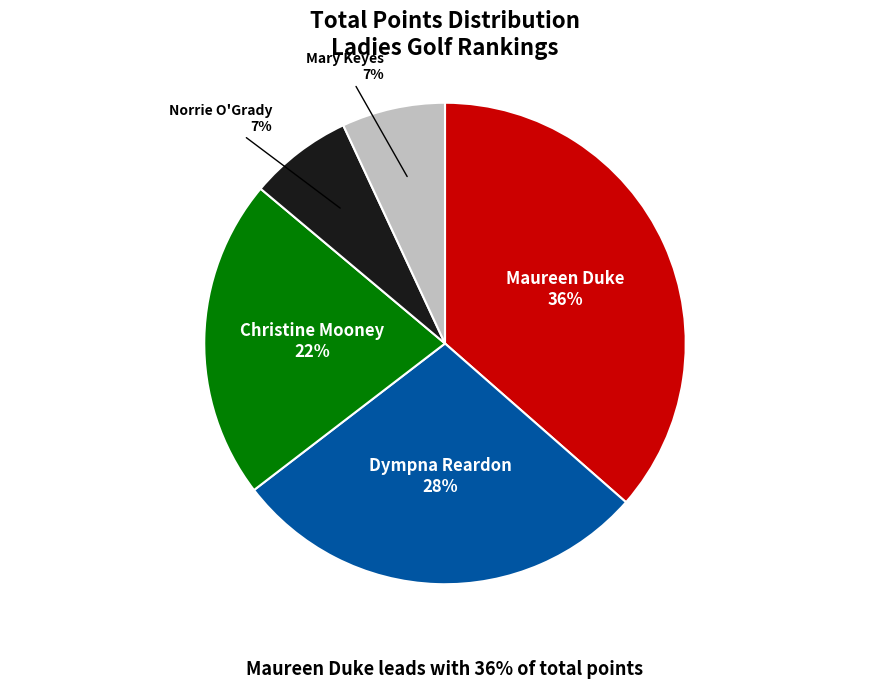

To the nearest percent, what percentage of the pie is Dympna Reardon?

28%